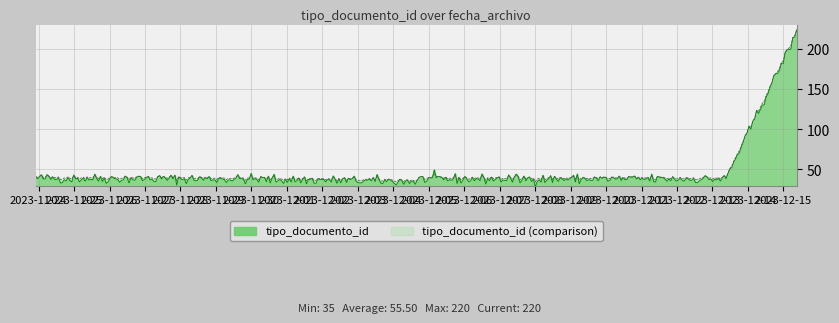

What is the value of the 4th point from the left?

38